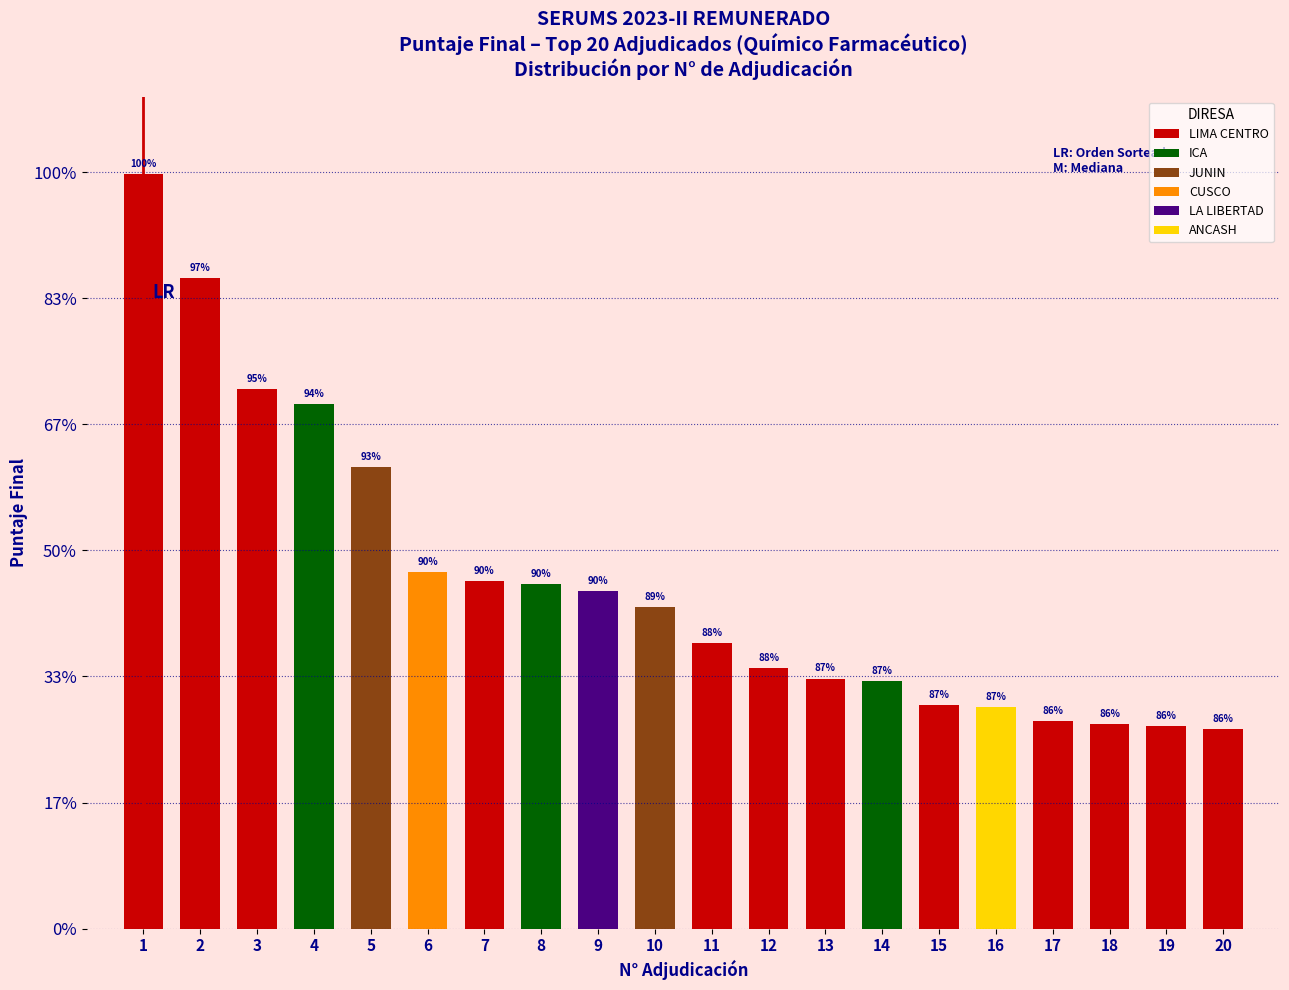

Does the chart contain any negative values?

No